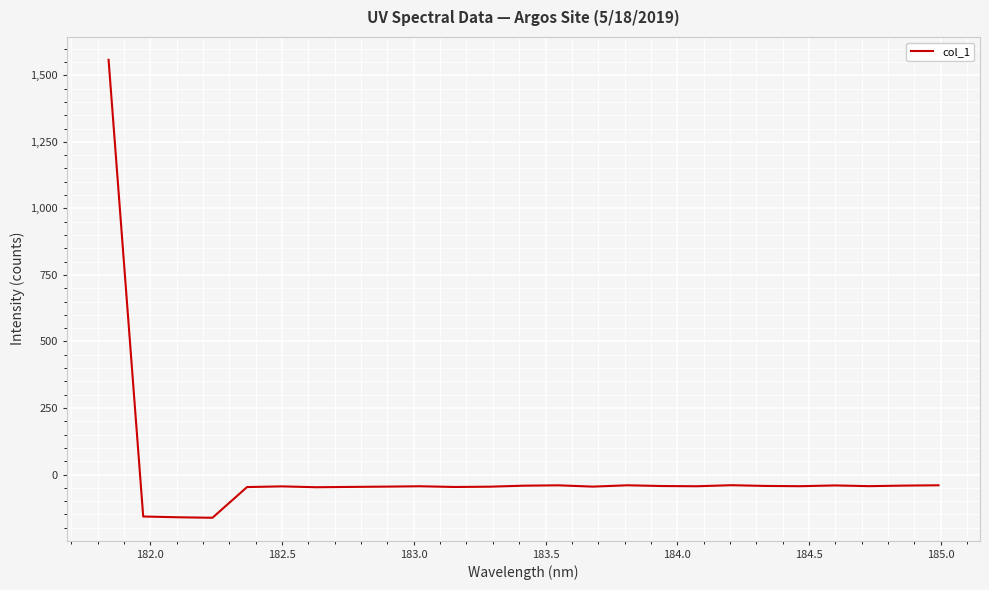

What is the minimum value shown in the chart?

-162.6